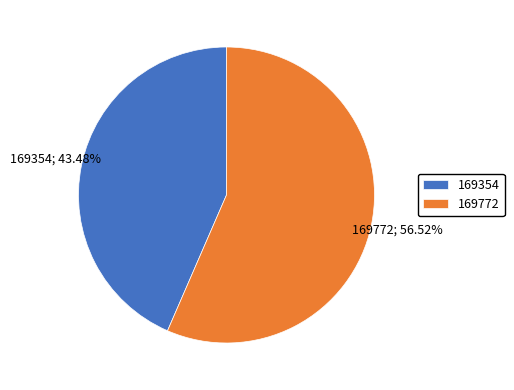

Count the number of slices in the pie.

2